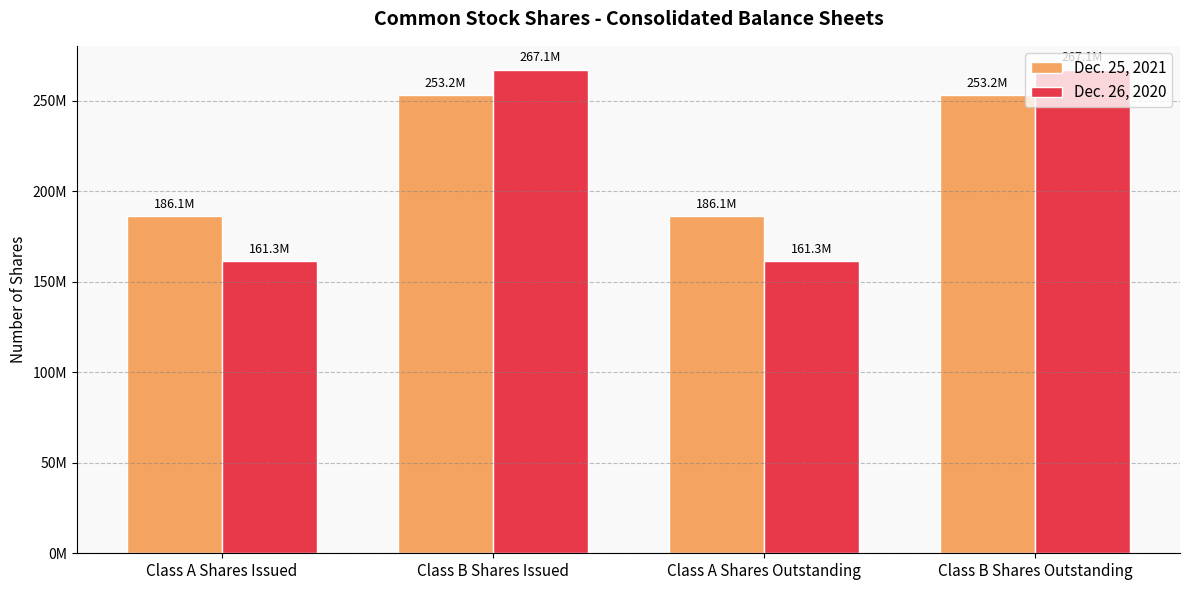

Does the chart contain any negative values?

No